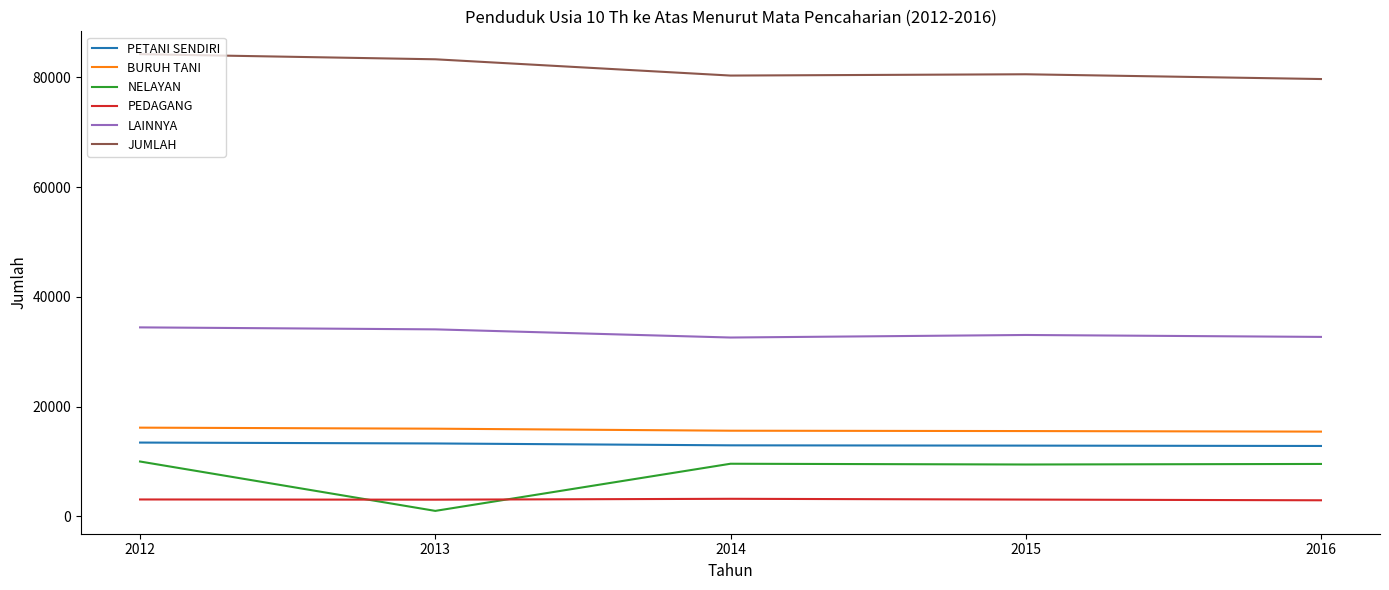

Is the value of BURUH TANI at 2013 greater than the value of JUMLAH at 2014?

No